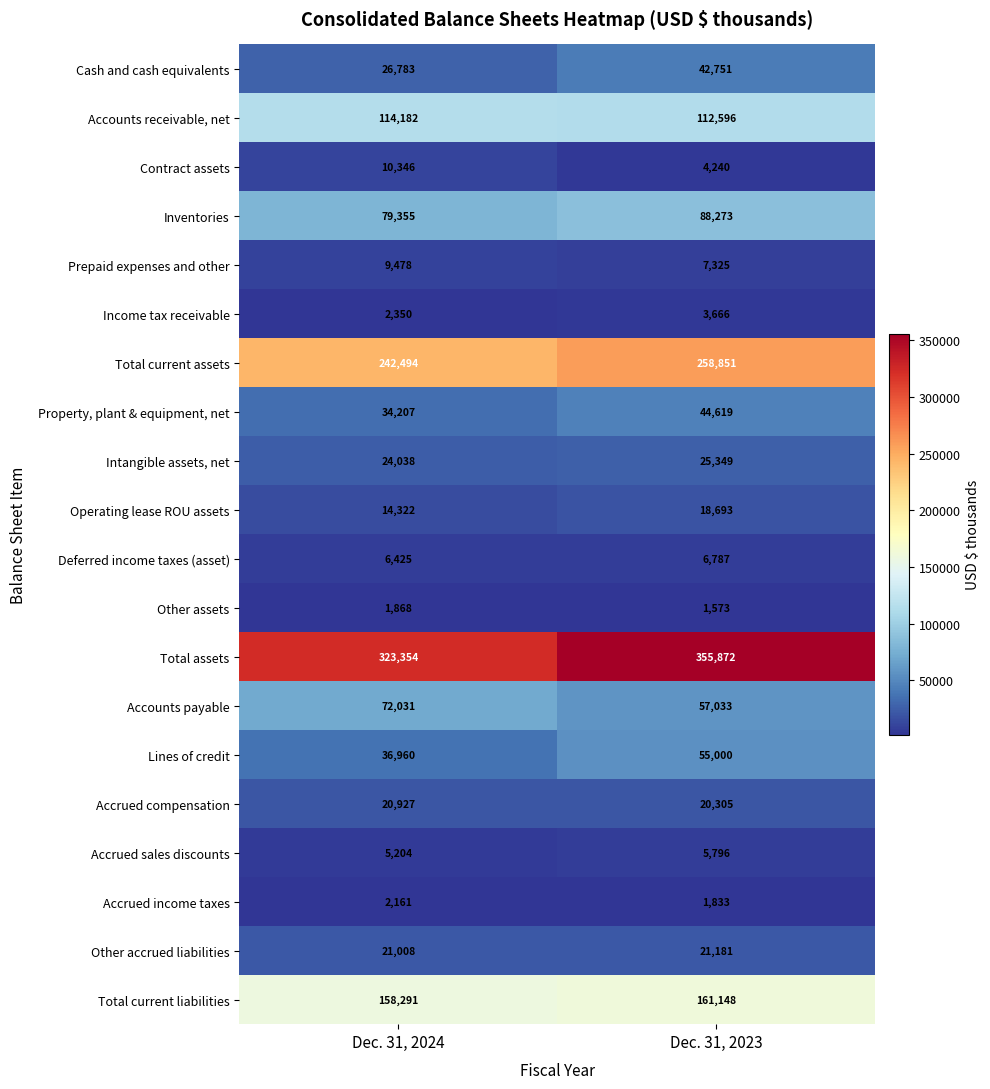

What value does the Total current assets series have at Dec. 31, 2024?

242494